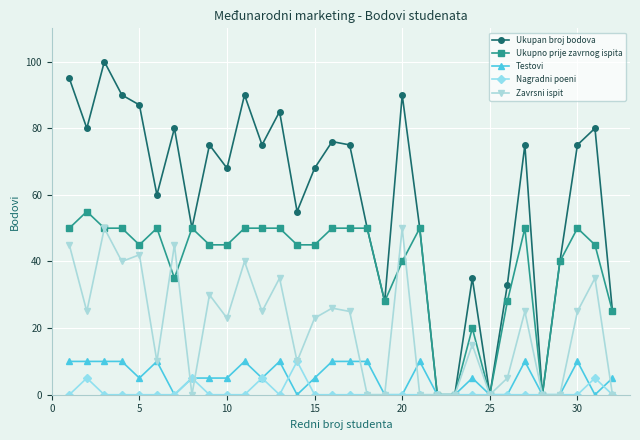

Which series has the largest total across all categories?

Ukupan broj bodova